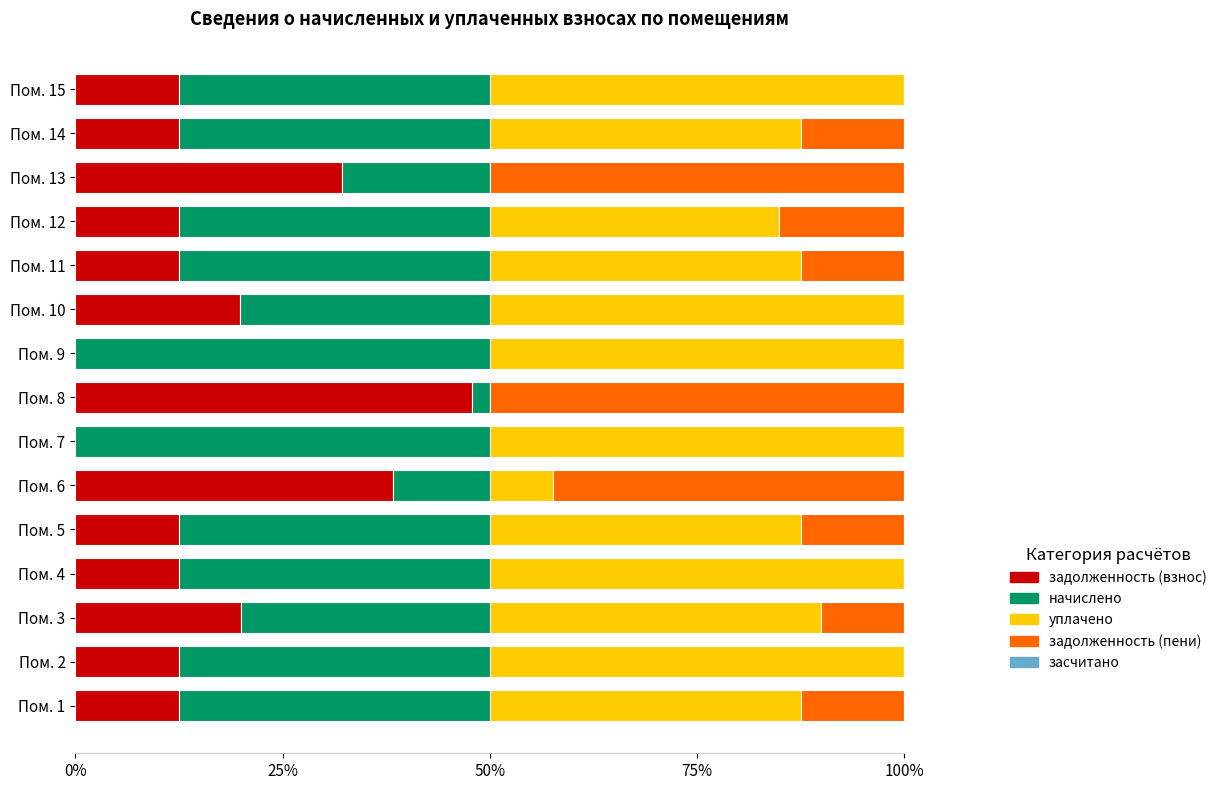

What is the total value across all series at Пом. 5?

100.0